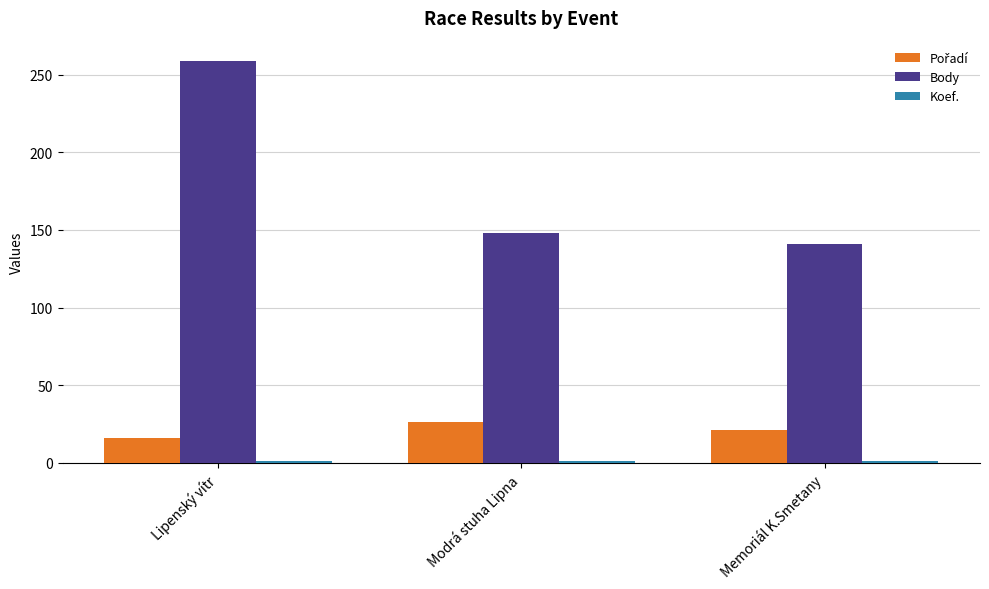

True or false: Body has a value of 181 at Lipenský vítr.

False